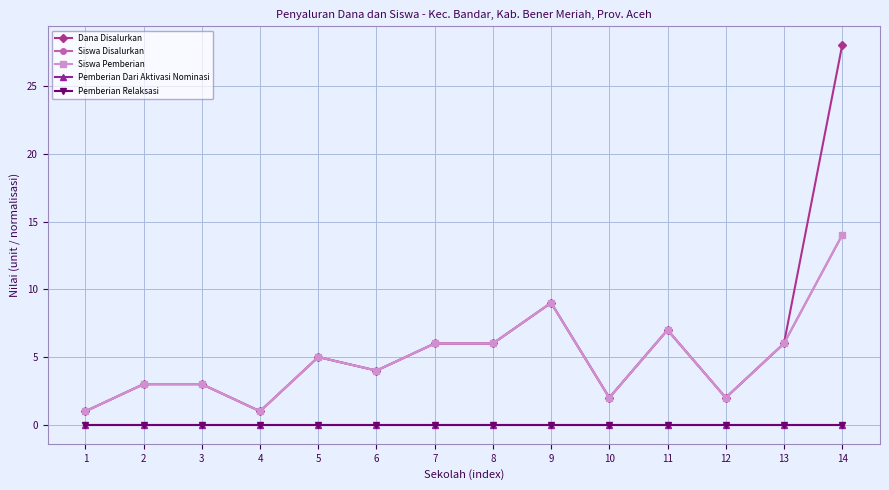

Where is Dana Disalurkan nearest to the value 14?

9